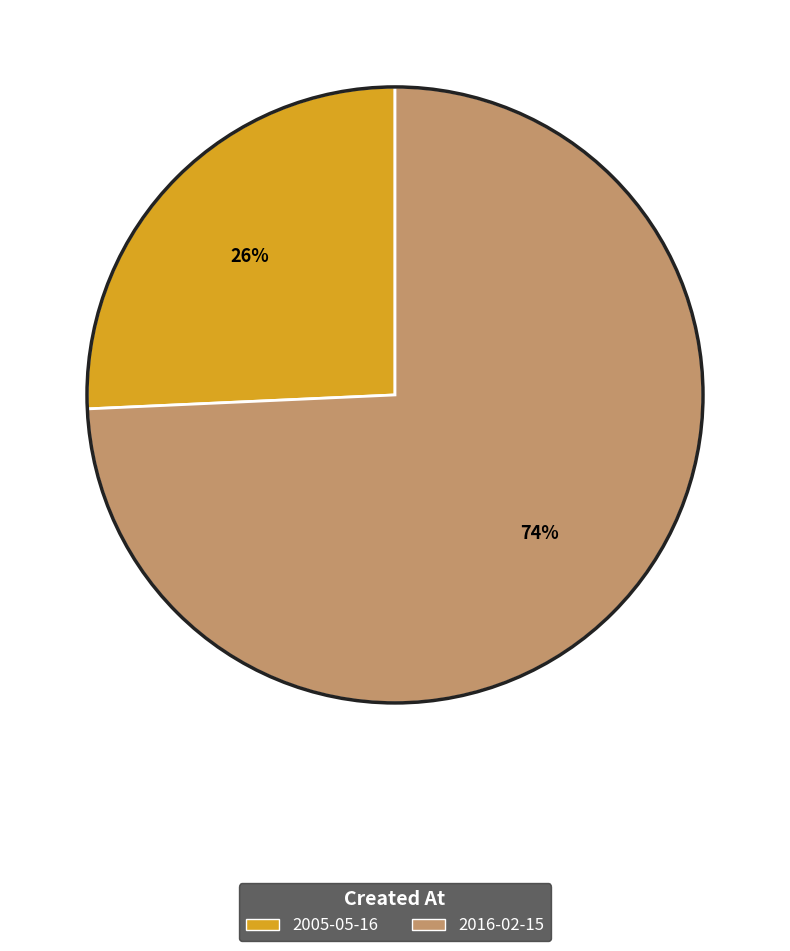

To the nearest percent, what is the combined percentage of 2016-02-15 and 2005-05-16?

100%